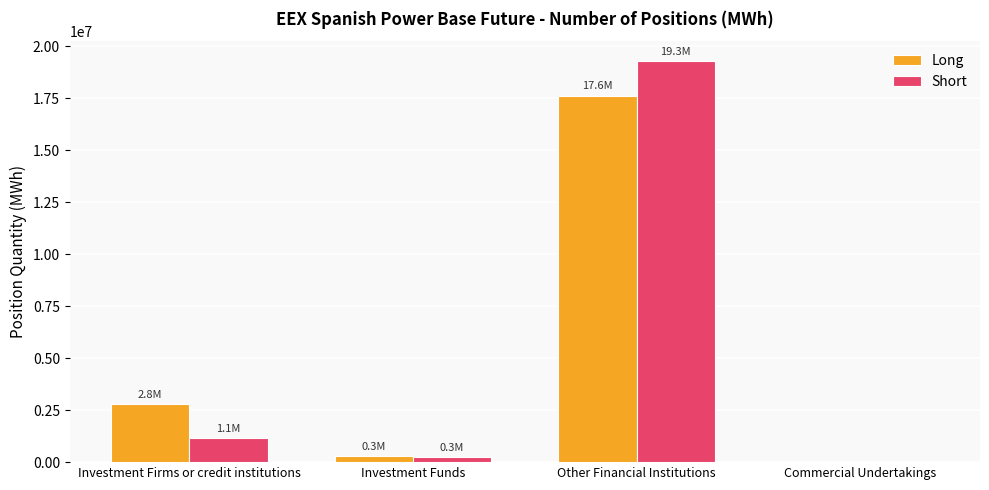

What are all the series names shown in the legend?

Long, Short